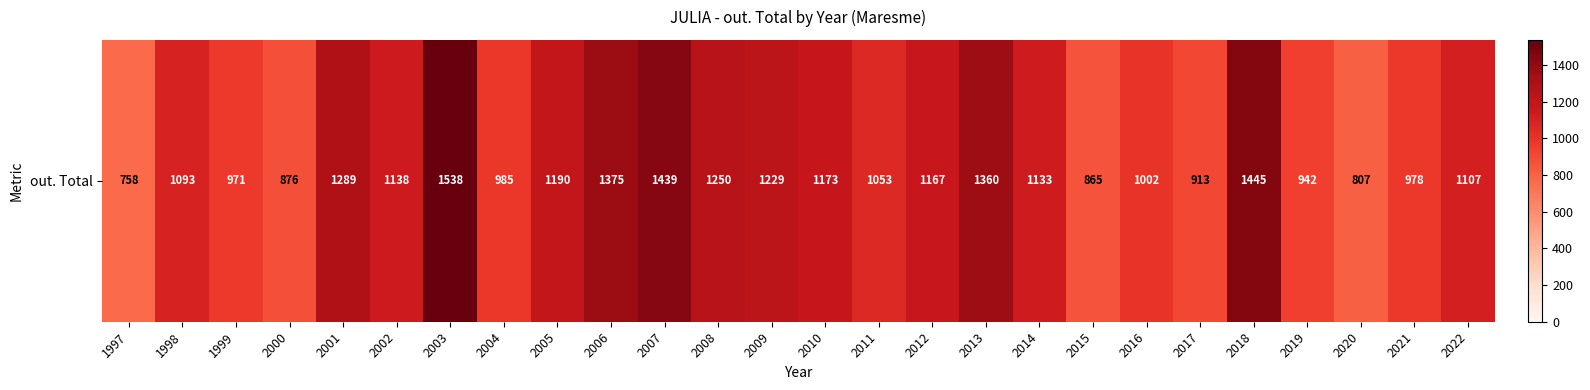

At which label is the value closest to 1148?

2002